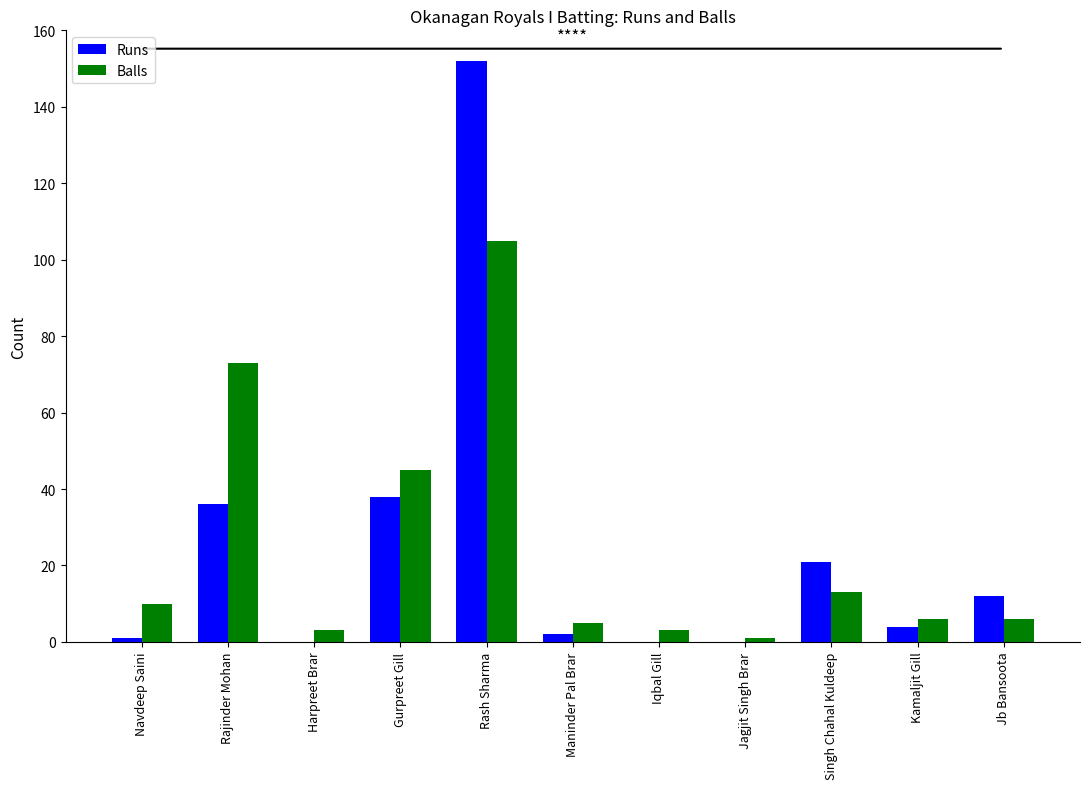

What is the total value across all series at Gurpreet Gill?

83